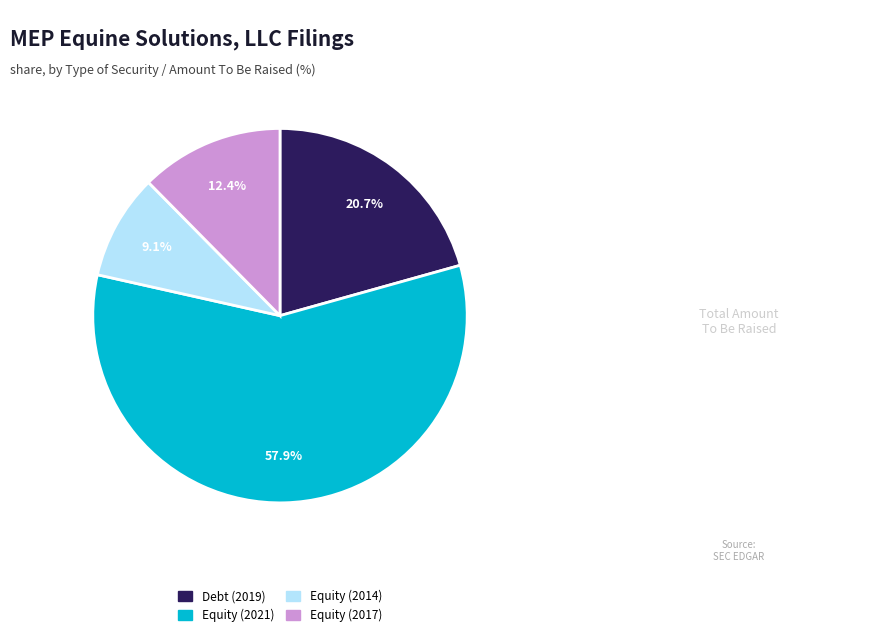

Does any single category account for the majority?

Yes